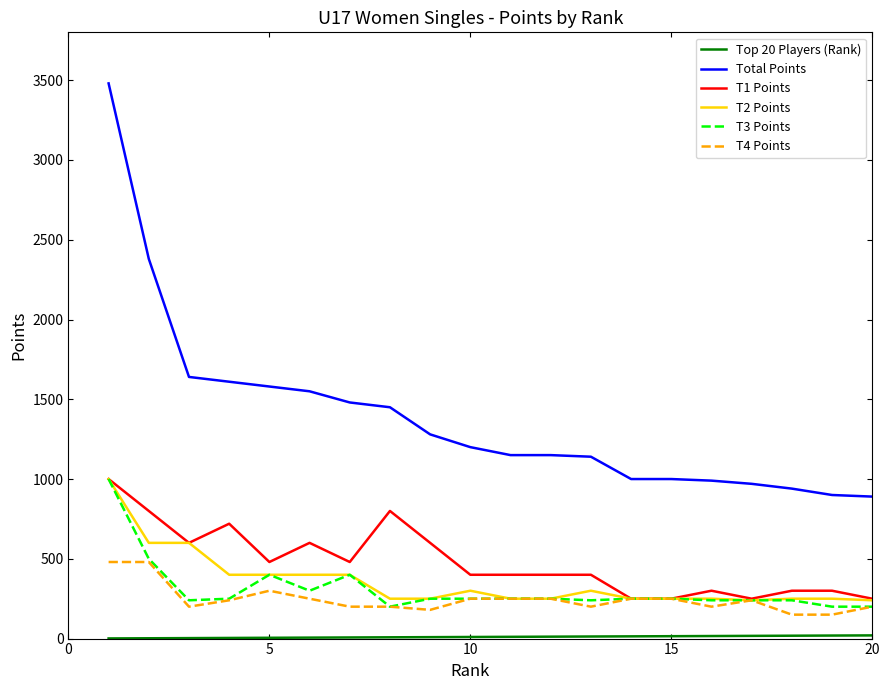

Which series has the widest spread of values?

Total Points